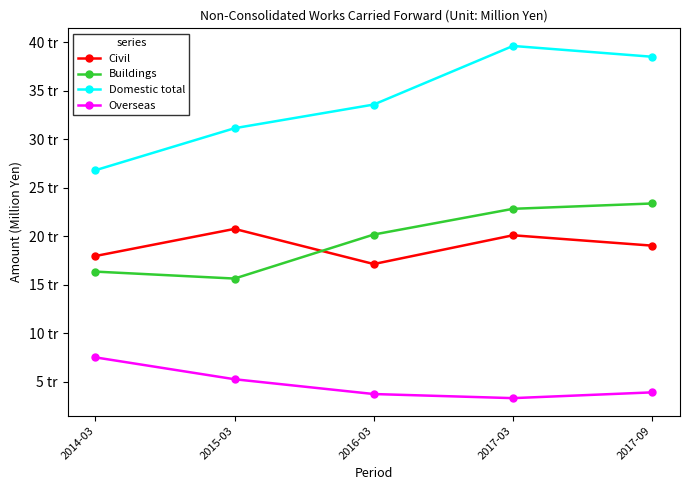

True or false: Overseas and Domestic total cross at least once.

False